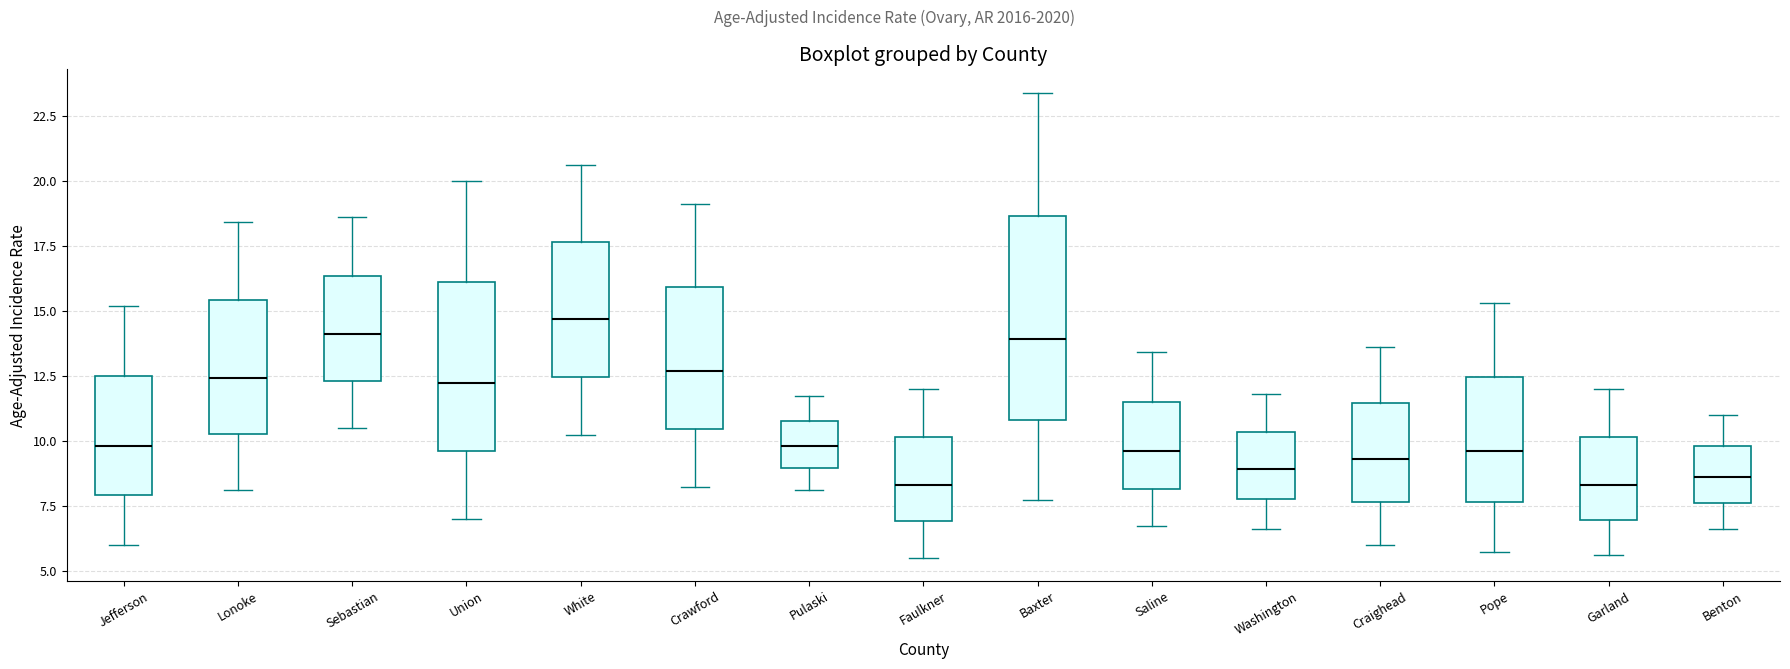

Reading left to right, read every box against the y-axis: the position of its median line, the range the box covers, and the ends of its whiskers. The values are not printed on the chart, so give them approximately, as read against the axis.

Jefferson: median 10.0, box 8.0 to 12.5, whiskers 6.0 to 15.0
Lonoke: median 12.5, box 10.5 to 15.5, whiskers 8.0 to 18.5
Sebastian: median 14.0, box 12.5 to 16.5, whiskers 10.5 to 18.5
Union: median 12.0, box 9.5 to 16.0, whiskers 7.0 to 20.0
White: median 14.5, box 12.5 to 17.5, whiskers 10.0 to 20.5
Crawford: median 12.5, box 10.5 to 16.0, whiskers 8.0 to 19.0
Pulaski: median 10.0, box 9.0 to 11.0, whiskers 8.0 to 11.5
Faulkner: median 8.5, box 7.0 to 10.0, whiskers 5.5 to 12.0
Baxter: median 14.0, box 11.0 to 18.5, whiskers 7.5 to 23.5
Saline: median 9.5, box 8.0 to 11.5, whiskers 6.5 to 13.5
Washington: median 9.0, box 8.0 to 10.5, whiskers 6.5 to 12.0
Craighead: median 9.5, box 7.5 to 11.5, whiskers 6.0 to 13.5
Pope: median 9.5, box 7.5 to 12.5, whiskers 5.5 to 15.5
Garland: median 8.5, box 7.0 to 10.0, whiskers 5.5 to 12.0
Benton: median 8.5, box 7.5 to 10.0, whiskers 6.5 to 11.0